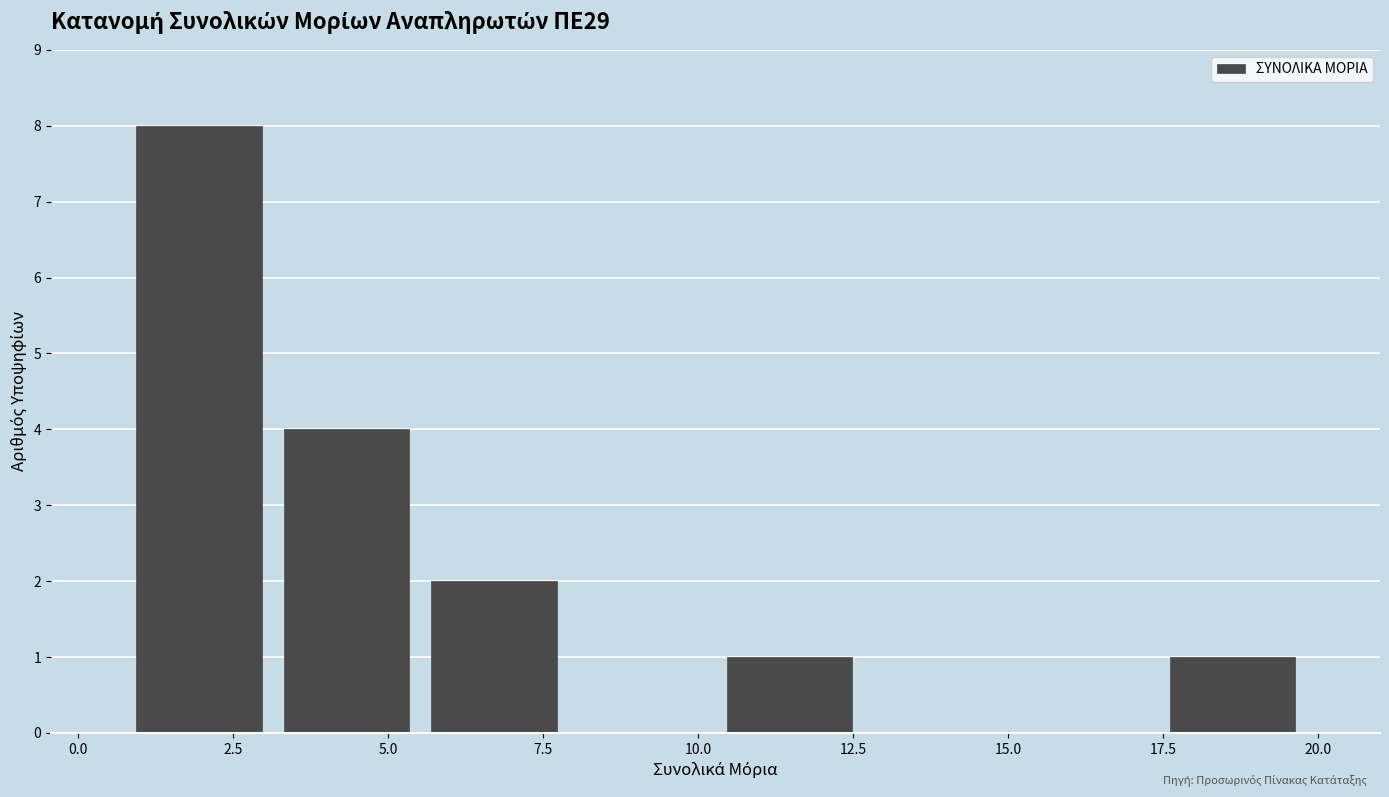

Reading left to right, list every bar in this chart as the range it spans on the x-axis followed by its height. Neither the bar edges nor the heights are printed on the chart, so give them approximately, as read against the axes.

1.0 to 3.0: 8
3.0 to 5.5: 4
5.5 to 8.0: 2
8.0 to 10.5: 0
10.5 to 12.5: 1
12.5 to 15.0: 0
15.0 to 17.5: 0
17.5 to 20.0: 1